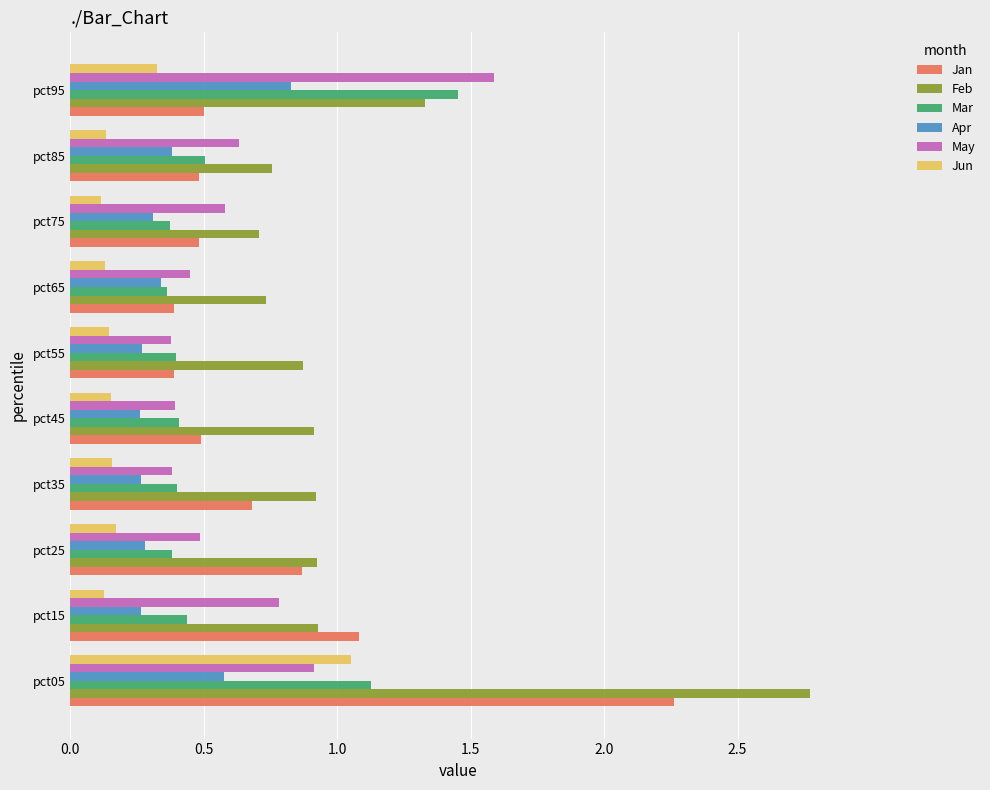

Is it true that May equals 0.5 at pct25?

True